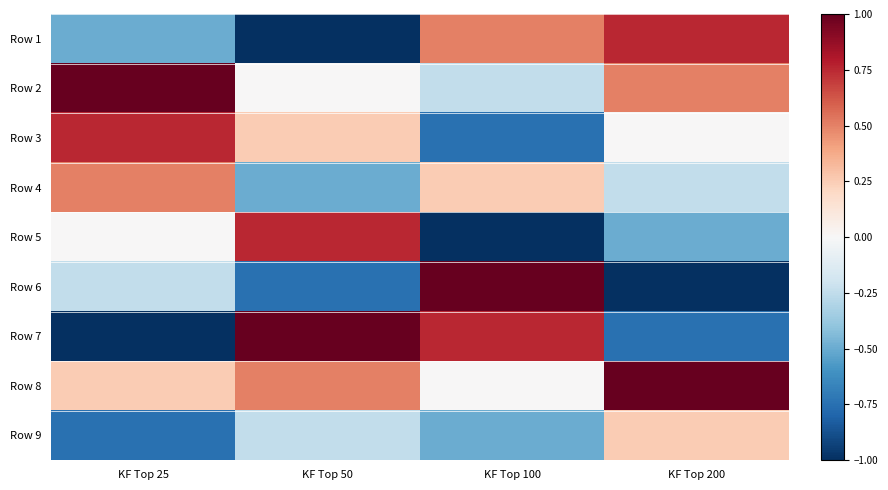

Reading left to right, list all the values displayed in this chart.

Row 1: KF Top 25=-0.5	KF Top 50=-1.0	KF Top 100=0.5	KF Top 200=0.8
Row 2: KF Top 25=1.0	KF Top 50=0.0	KF Top 100=-0.2	KF Top 200=0.5
Row 3: KF Top 25=0.8	KF Top 50=0.2	KF Top 100=-0.8	KF Top 200=0.0
Row 4: KF Top 25=0.5	KF Top 50=-0.5	KF Top 100=0.2	KF Top 200=-0.2
Row 5: KF Top 25=0.0	KF Top 50=0.8	KF Top 100=-1.0	KF Top 200=-0.5
Row 6: KF Top 25=-0.2	KF Top 50=-0.8	KF Top 100=1.0	KF Top 200=-1.0
Row 7: KF Top 25=-1.0	KF Top 50=1.0	KF Top 100=0.8	KF Top 200=-0.8
Row 8: KF Top 25=0.2	KF Top 50=0.5	KF Top 100=0.0	KF Top 200=1.0
Row 9: KF Top 25=-0.8	KF Top 50=-0.2	KF Top 100=-0.5	KF Top 200=0.2